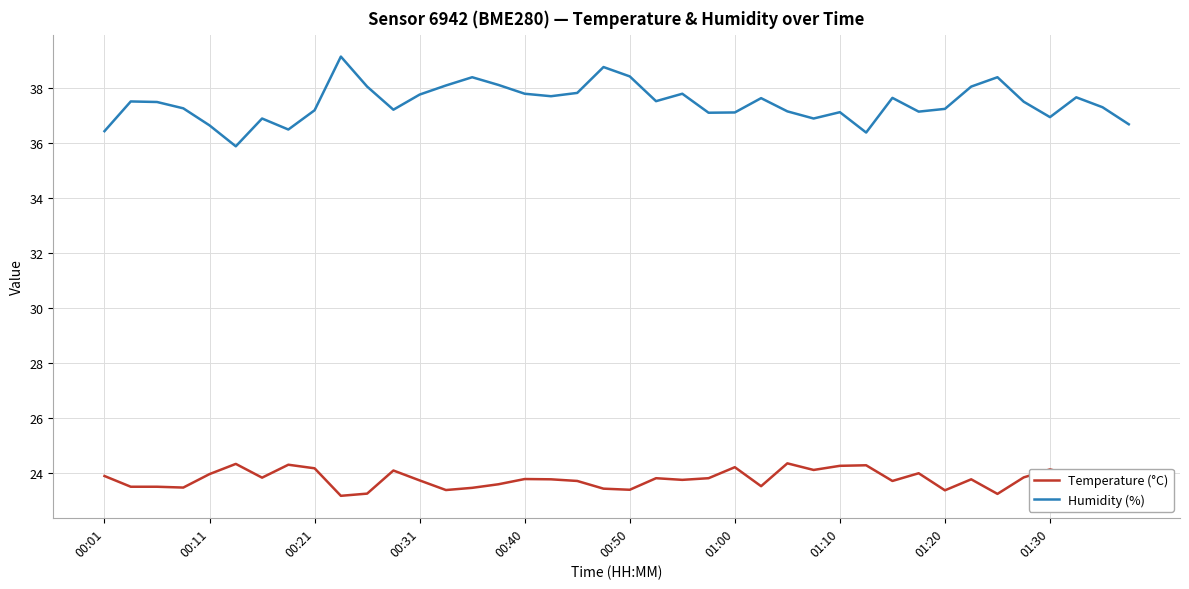

What is the difference between the maximum and minimum values in the Humidity (%) series?

3.3